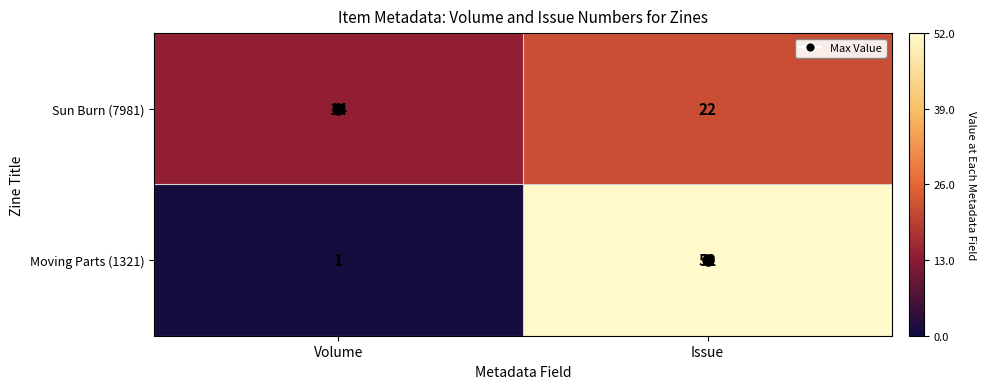

At which label is Sun Burn (7981) closest to 18?

Volume